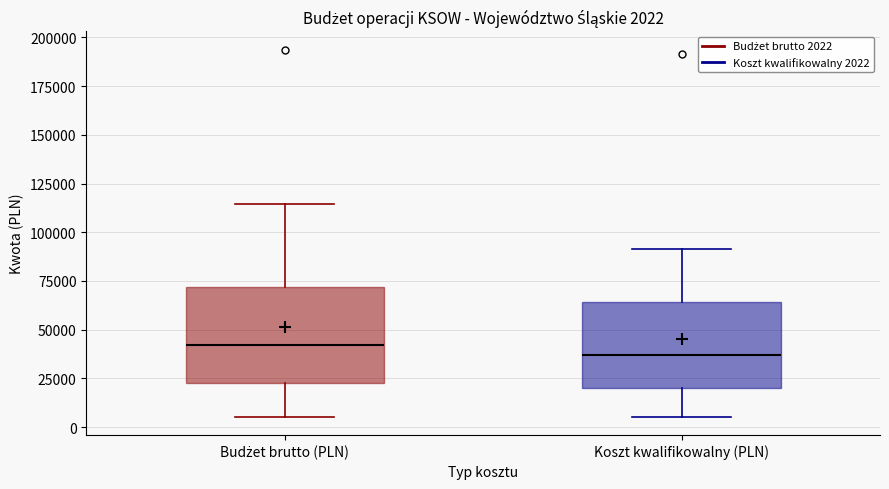

Which box has the lowest median line?

Koszt kwalifikowalny (PLN)